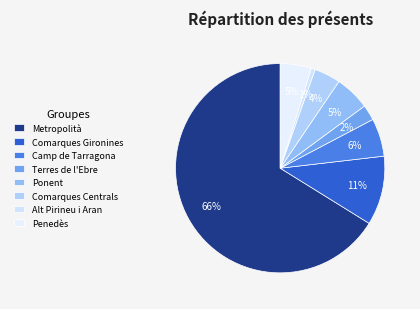

Is Ponent the majority of the pie?

No